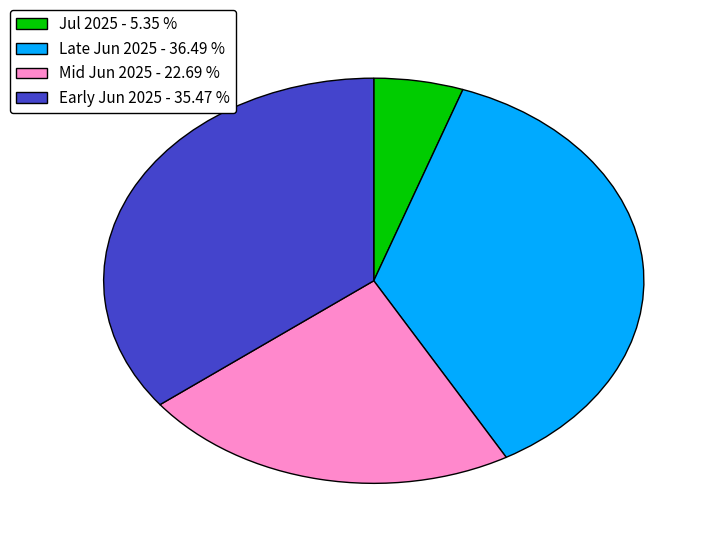

How many segments does this pie chart have?

4